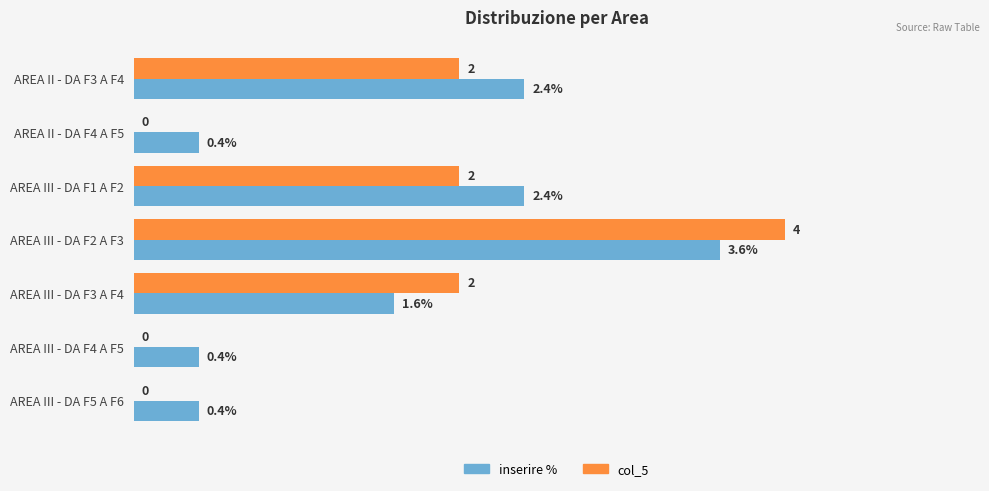

Is the value of col_5 at AREA III - DA F2 A F3 greater than the value of inserire % at AREA III - DA F5 A F6?

Yes